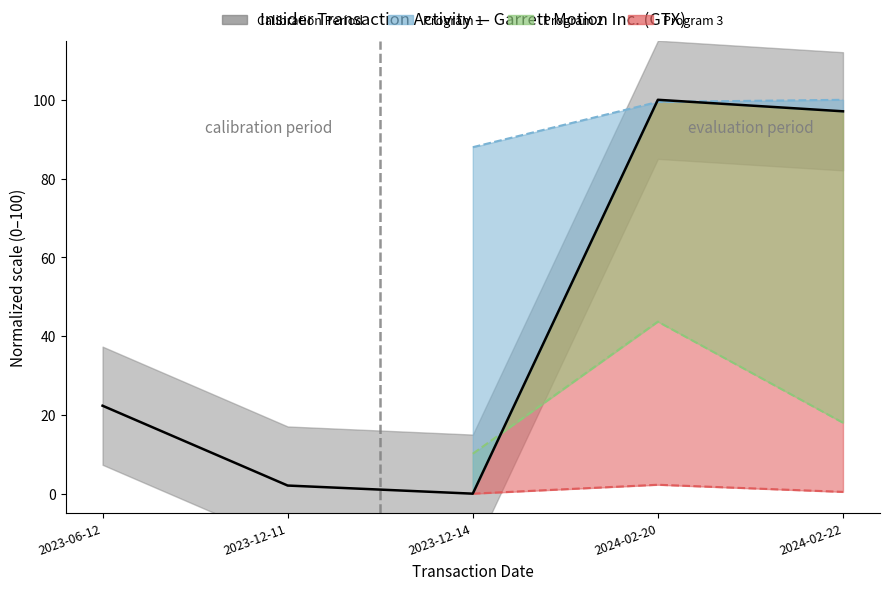

Rank the categories by value from highest to lowest.

2024-02-20, 2024-02-22, 2023-06-12, 2023-12-11, 2023-12-14